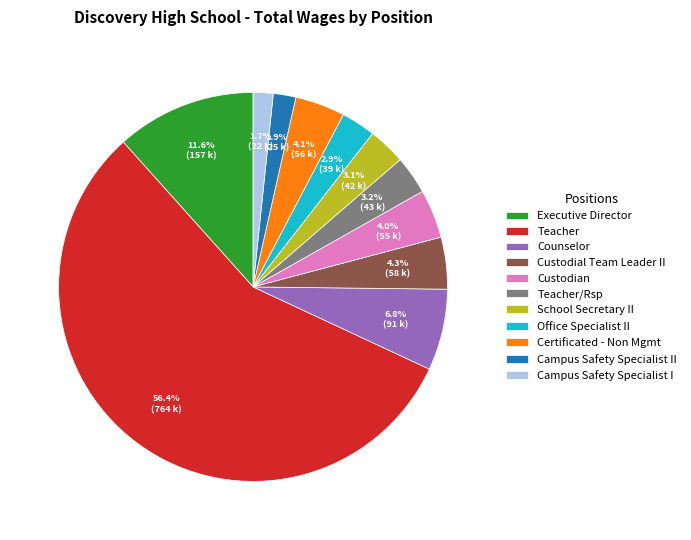

True or false: Teacher accounts for 43% of the total.

False